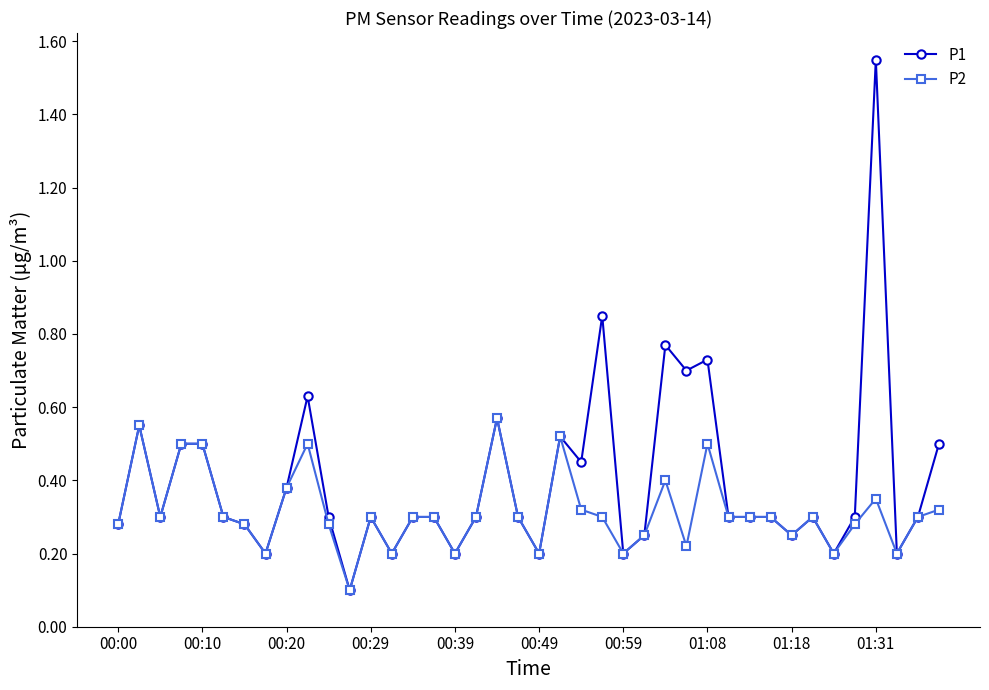

List the series in order of their peak value, highest first.

P1, P2